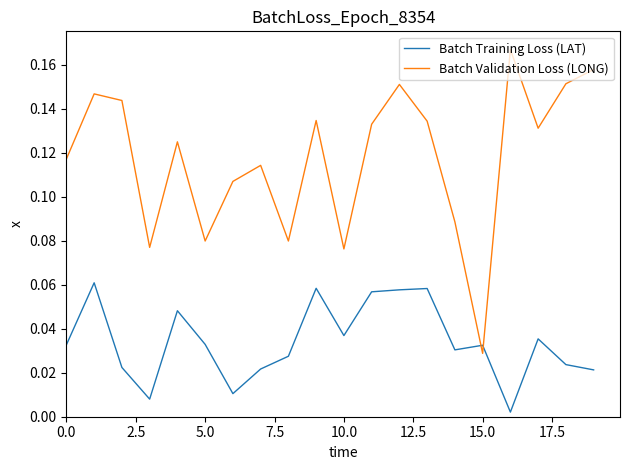

Which series has the largest range (max minus min)?

Batch Validation Loss (LONG)